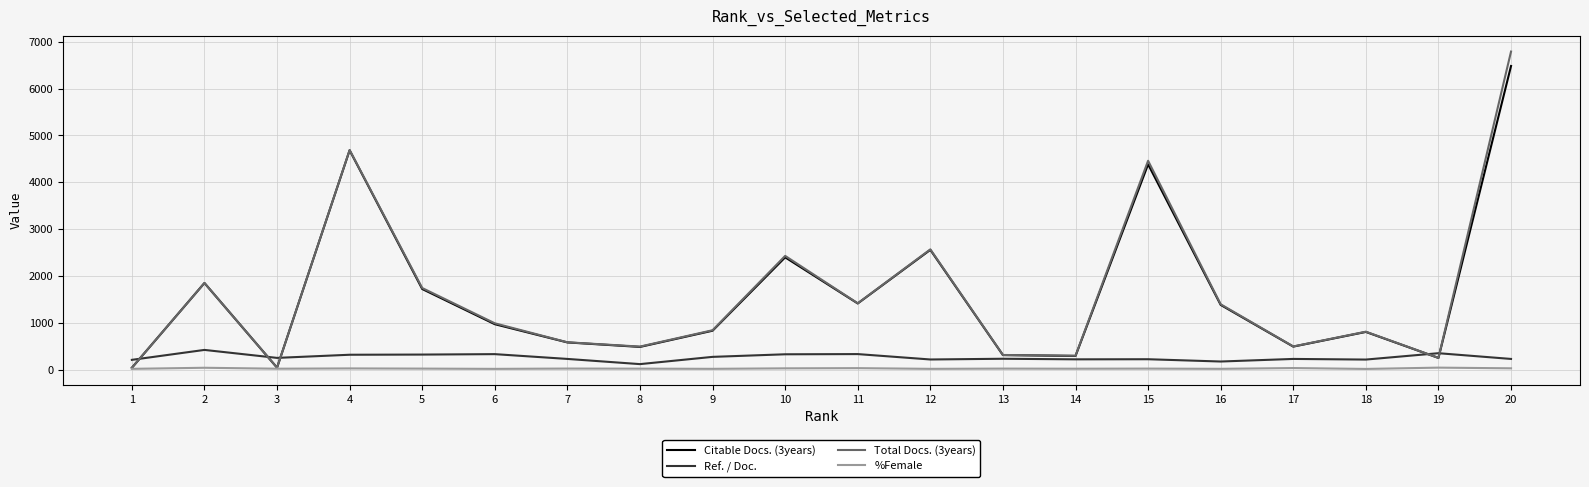

Rank the series by their maximum value, from lowest to highest.

%Female, Ref. / Doc., Citable Docs. (3years), Total Docs. (3years)